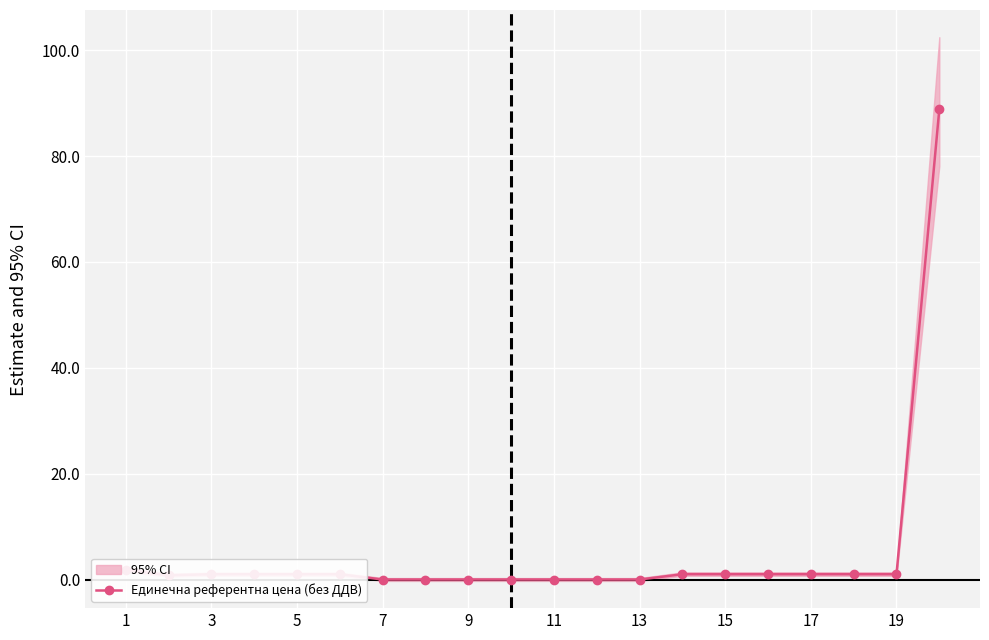

True or false: Единечна референтна цена (без ДДВ) has a value of 0.0 at 13.

True